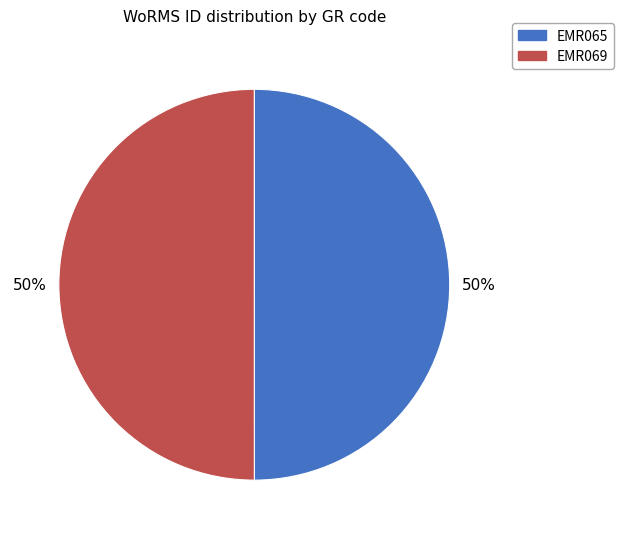

To the nearest percent, what percentage of the pie is EMR069?

50%